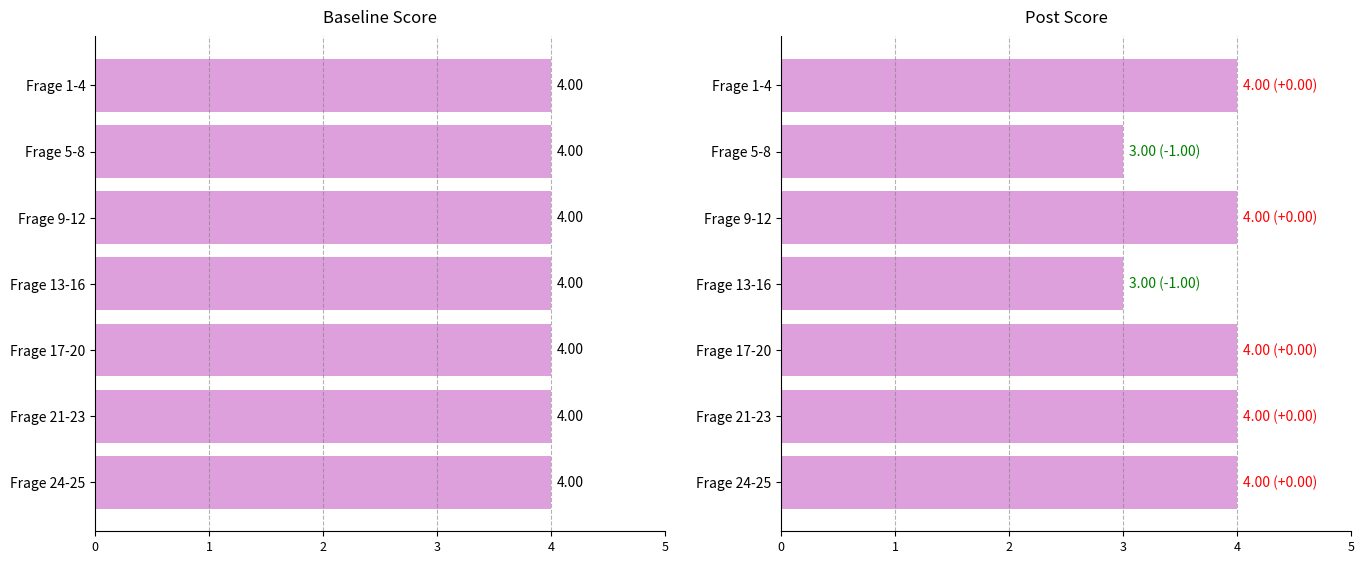

Count the number of data series in this chart.

2